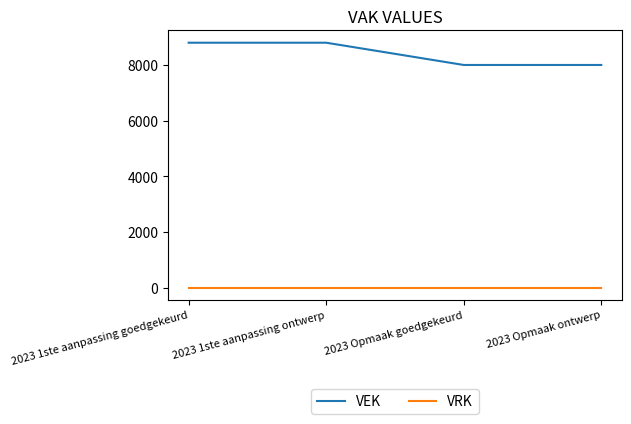

Reading left to right, extract all data points from this chart.

VEK: 8800	8800	8000	8000
VRK: 0	0	0	0